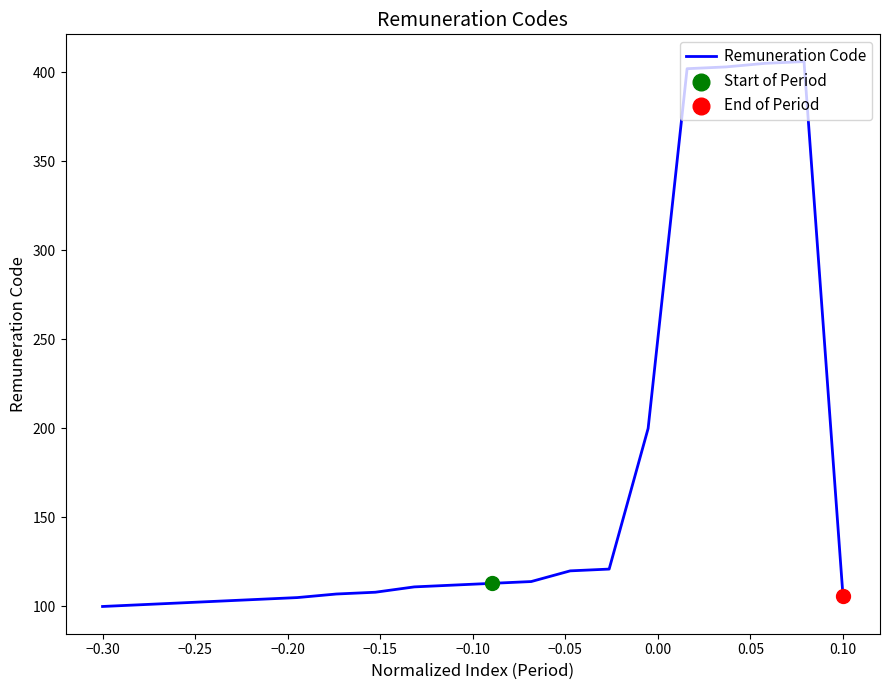

What is the maximum value shown in the chart?

406